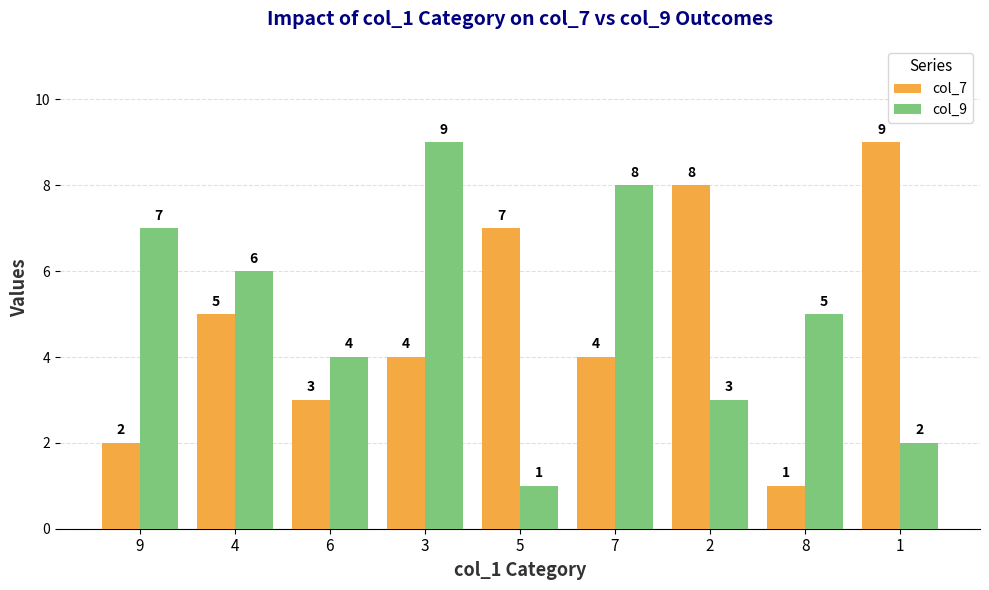

How many bars are there in each group?

2